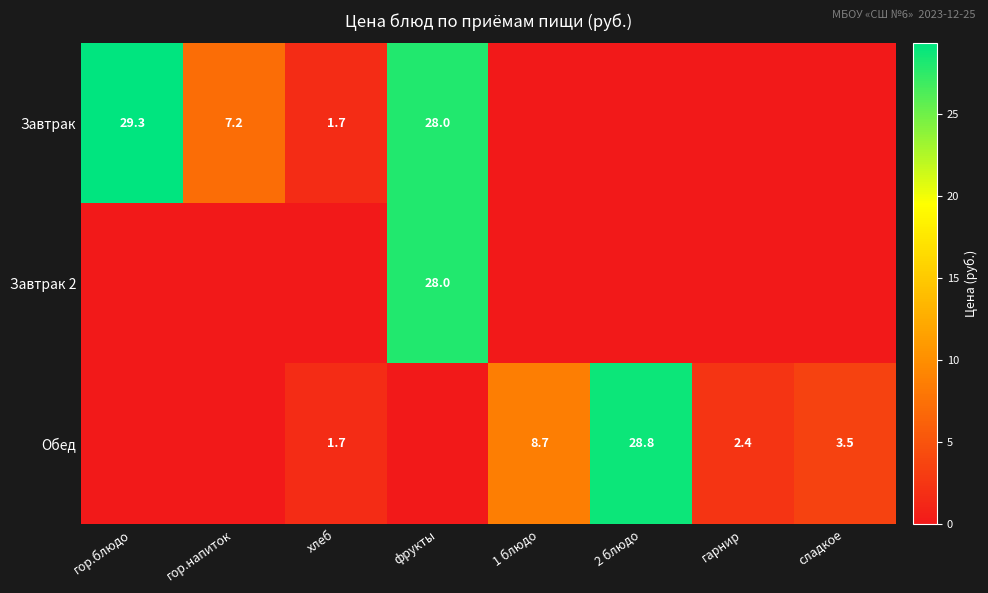

What is the difference between the Обед values at гарнир and хлеб?

0.7